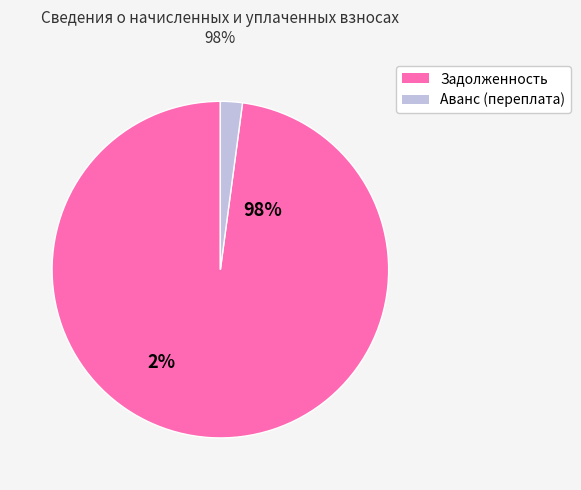

To the nearest percent, what is the average slice percentage?

50%